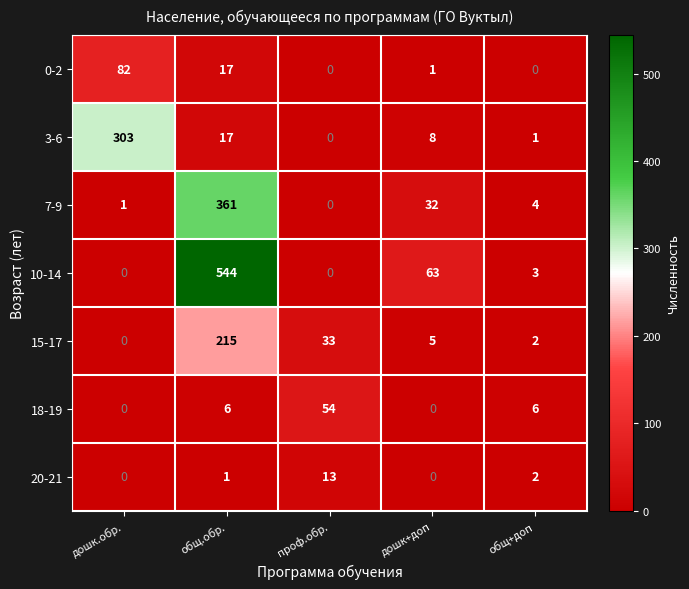

Rank the categories by 15-17 value from highest to lowest.

общ.обр., проф.обр., дошк+доп, общ+доп, дошк.обр.